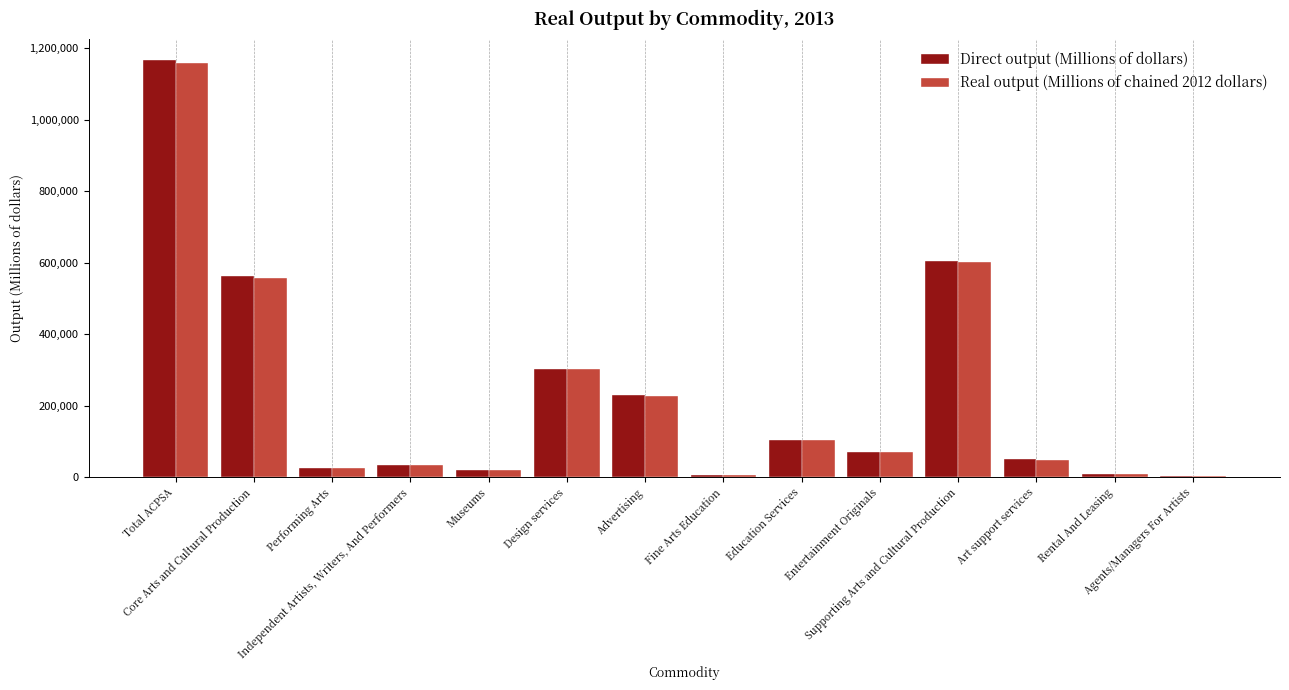

At which label does Real output (Millions of chained 2012 dollars) first exceed 70239?

Total ACPSA